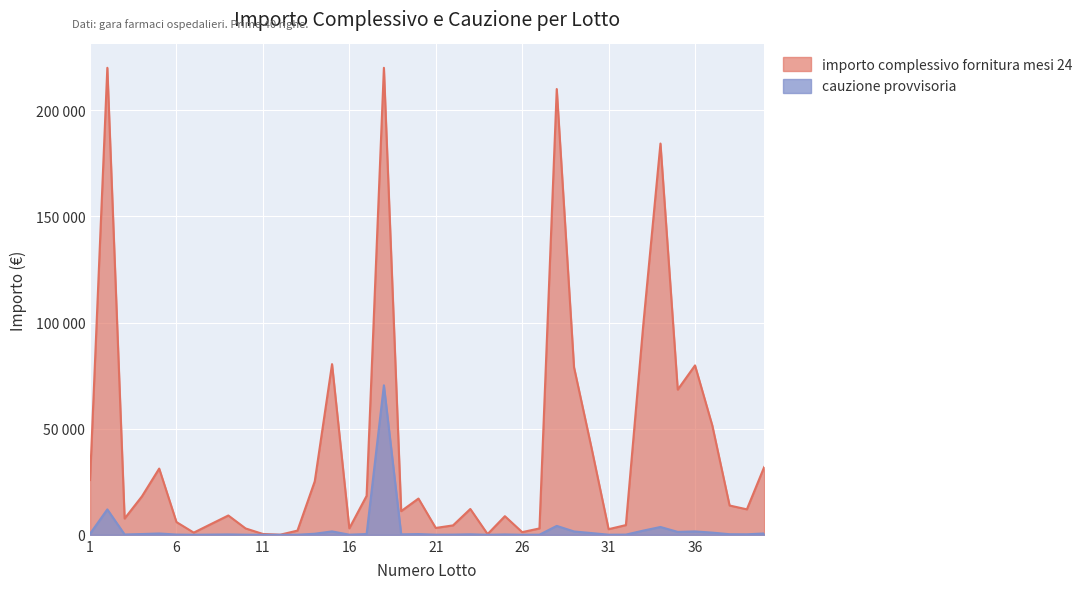

Which category has the lowest value across all series?

12